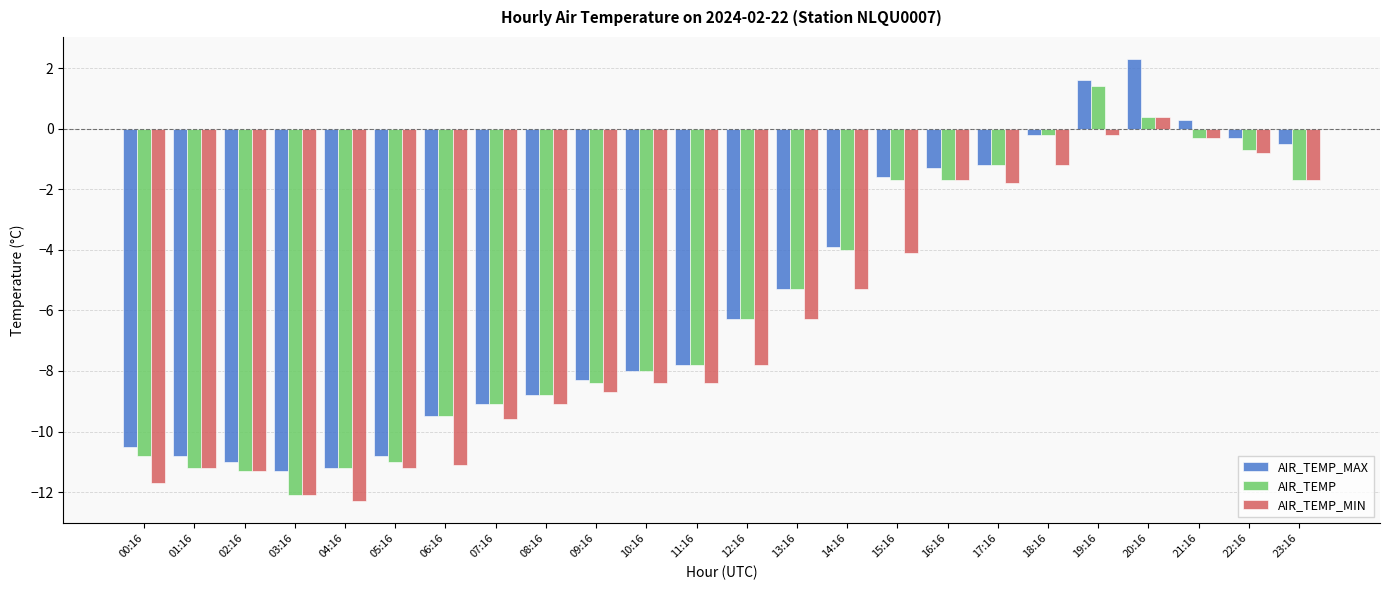

What position from the right is 10:16?

14